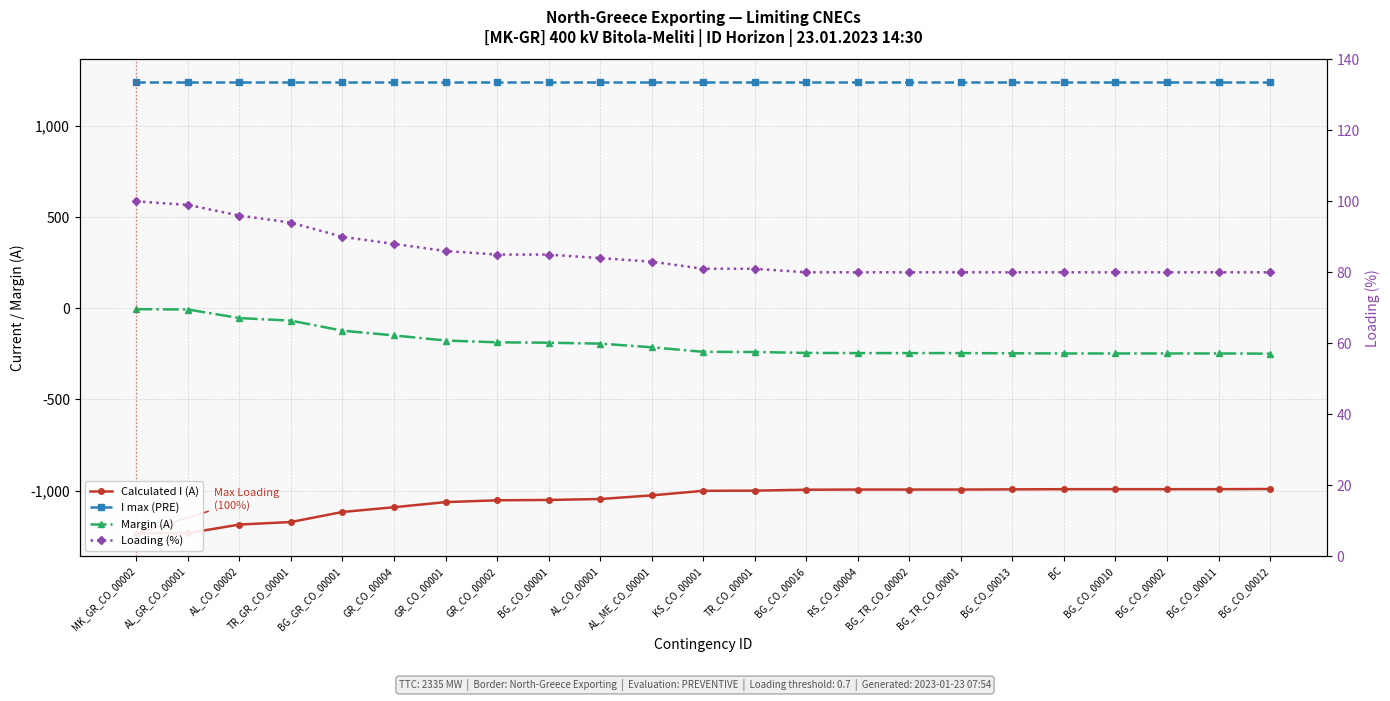

Which series has the widest spread of values?

Calculated I (A)